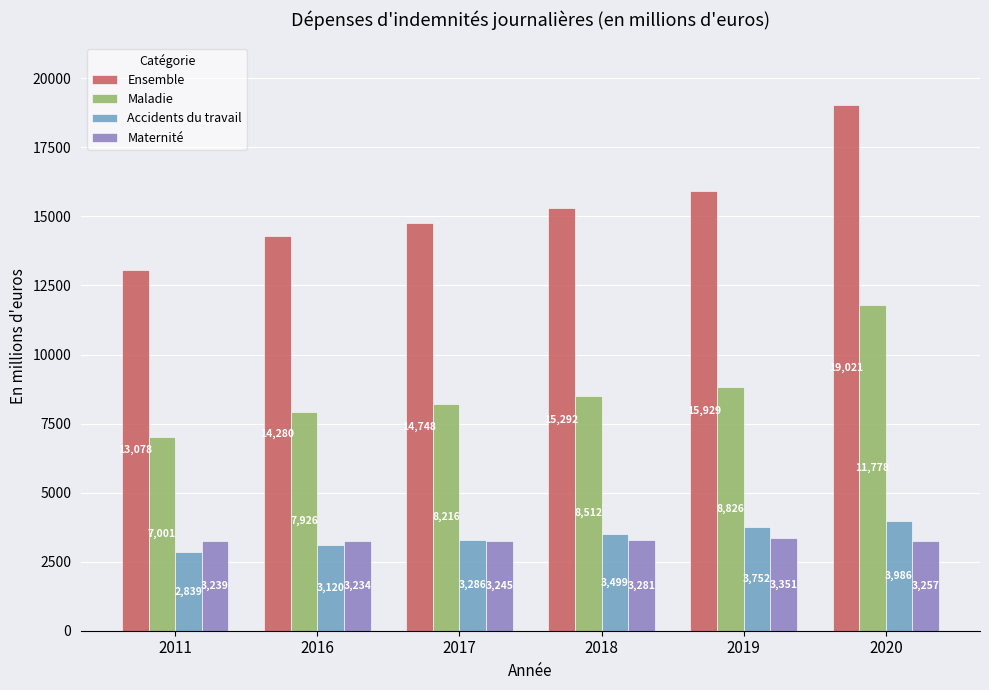

Which label corresponds to the smallest value in the chart?

2011